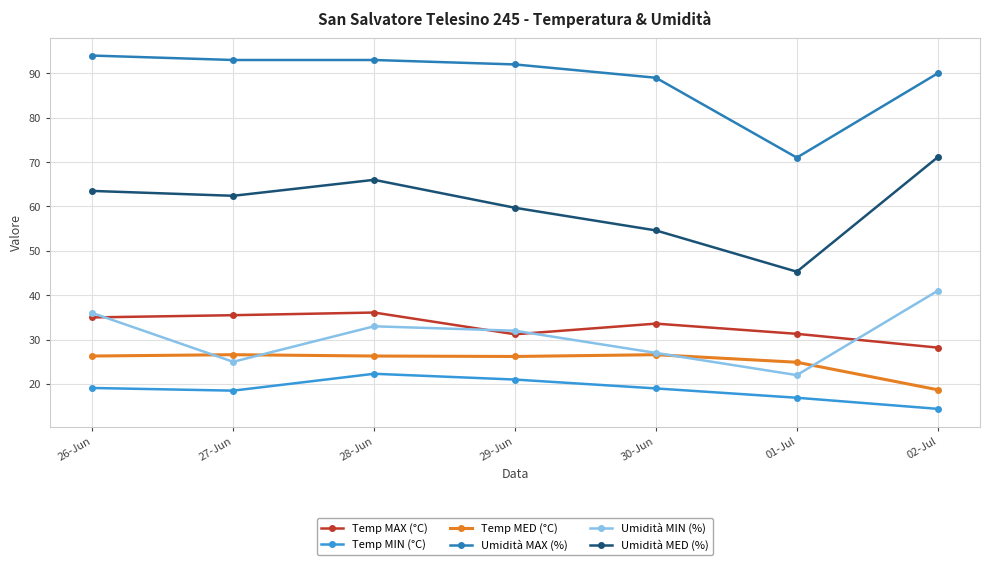

True or false: Umidità MAX (%) has a value of 71.0 at 01-Jul.

True